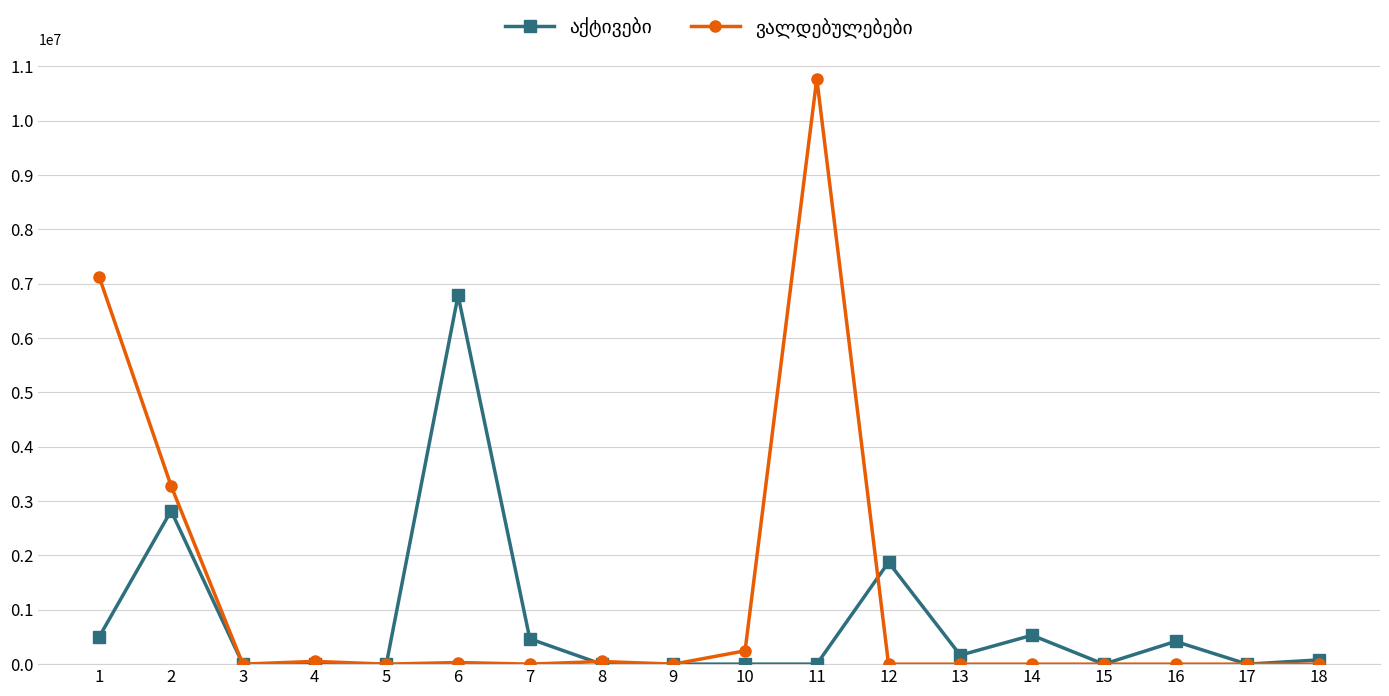

At which category is the sum across all series the highest?

11